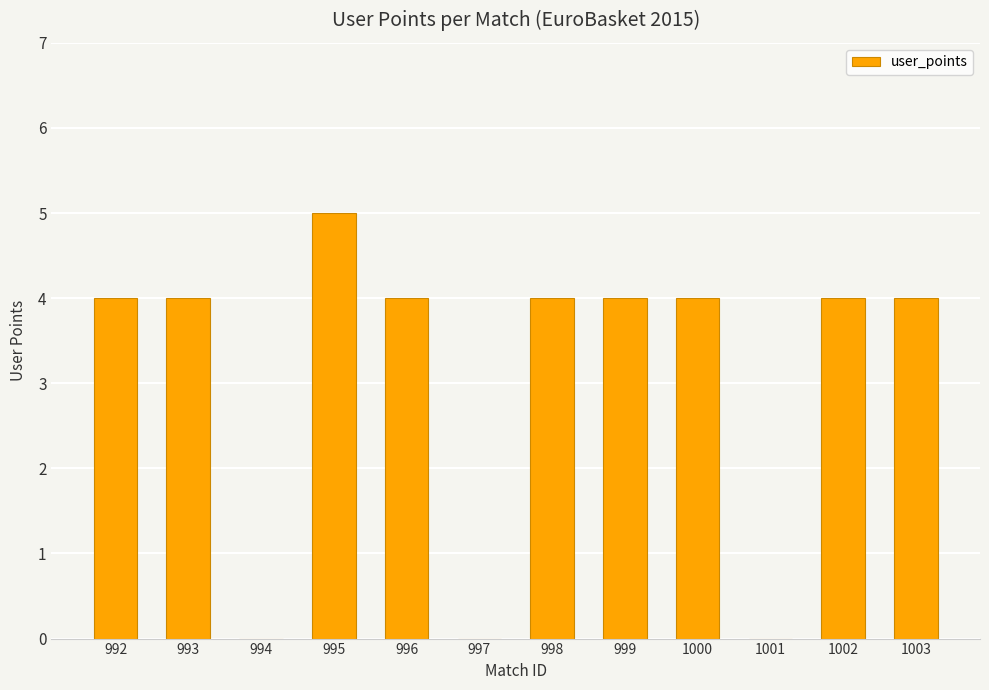

What value does the data have at 998?

4